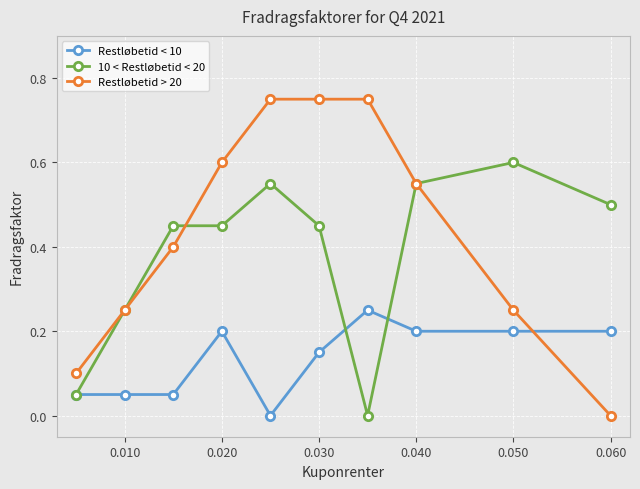

Count the Restløbetid > 20 values in the range 0 to 1.

10